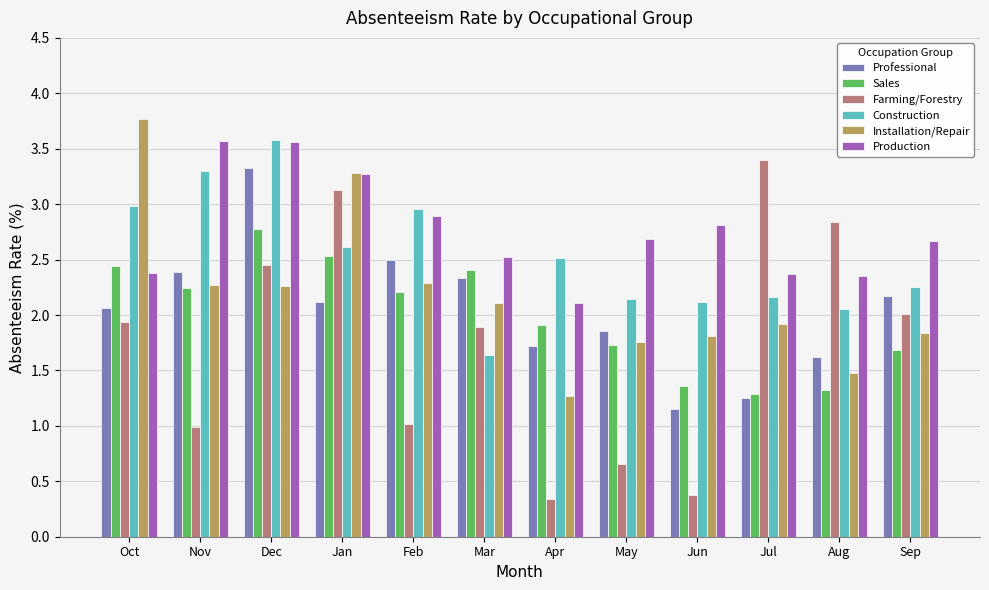

At which category does the chart reach its peak across all series?

Oct